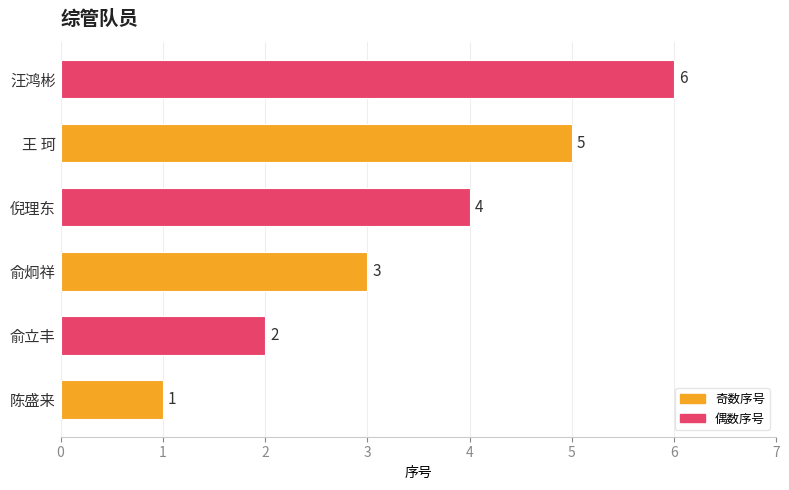

Between 汪鸿彬 and 俞立丰, which is larger?

汪鸿彬